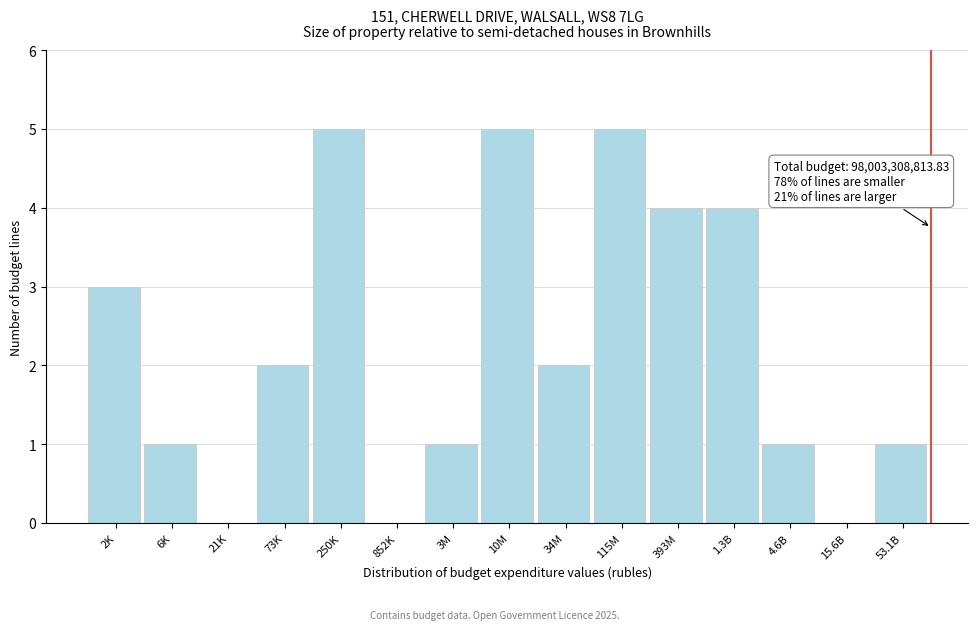

Reading right to left, what are all the values shown in this chart?

53.1B=1	15.6B=0	4.6B=1	1.3B=4	393M=4	115M=5	34M=2	10M=5	3M=1	852K=0	250K=5	73K=2	21K=0	6K=1	2K=3